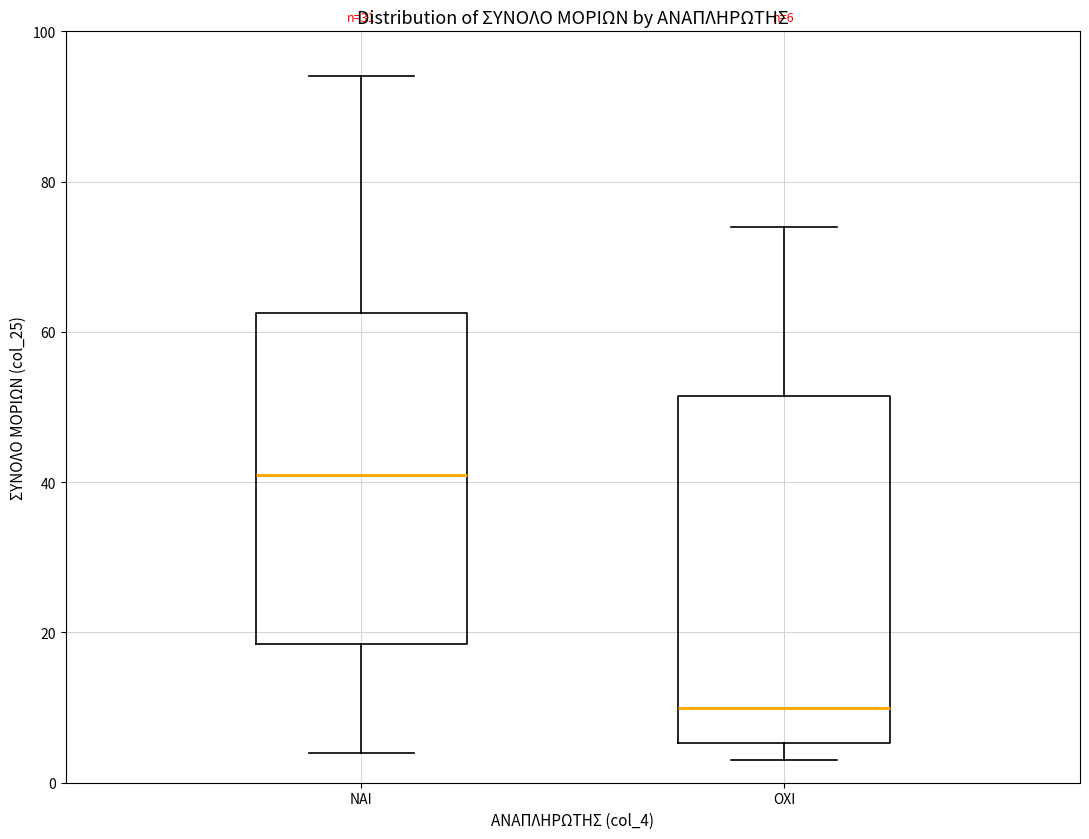

Which box's median line is the highest?

NAI